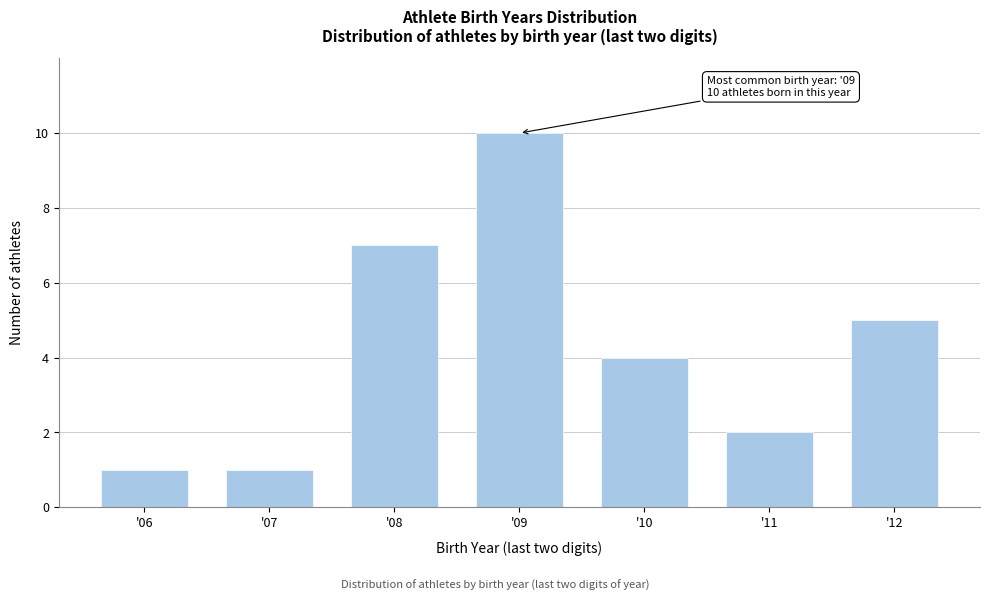

Reading left to right, transcribe all the data shown in this chart.

'06=1	'07=1	'08=7	'09=10	'10=4	'11=2	'12=5